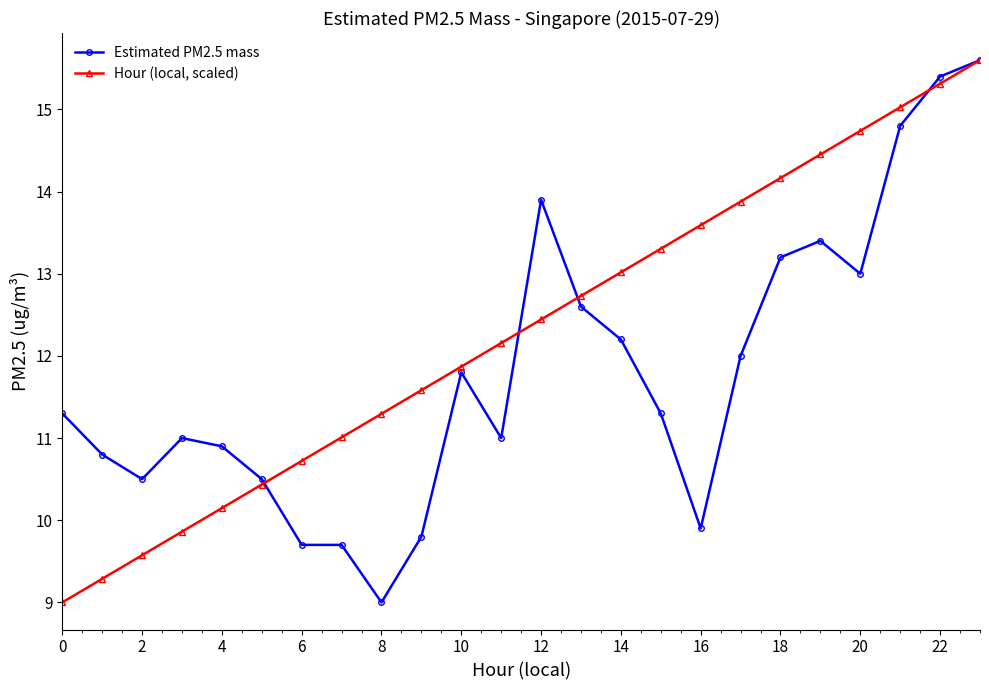

How many values in the Hour (local, scaled) series exceed 12?

13